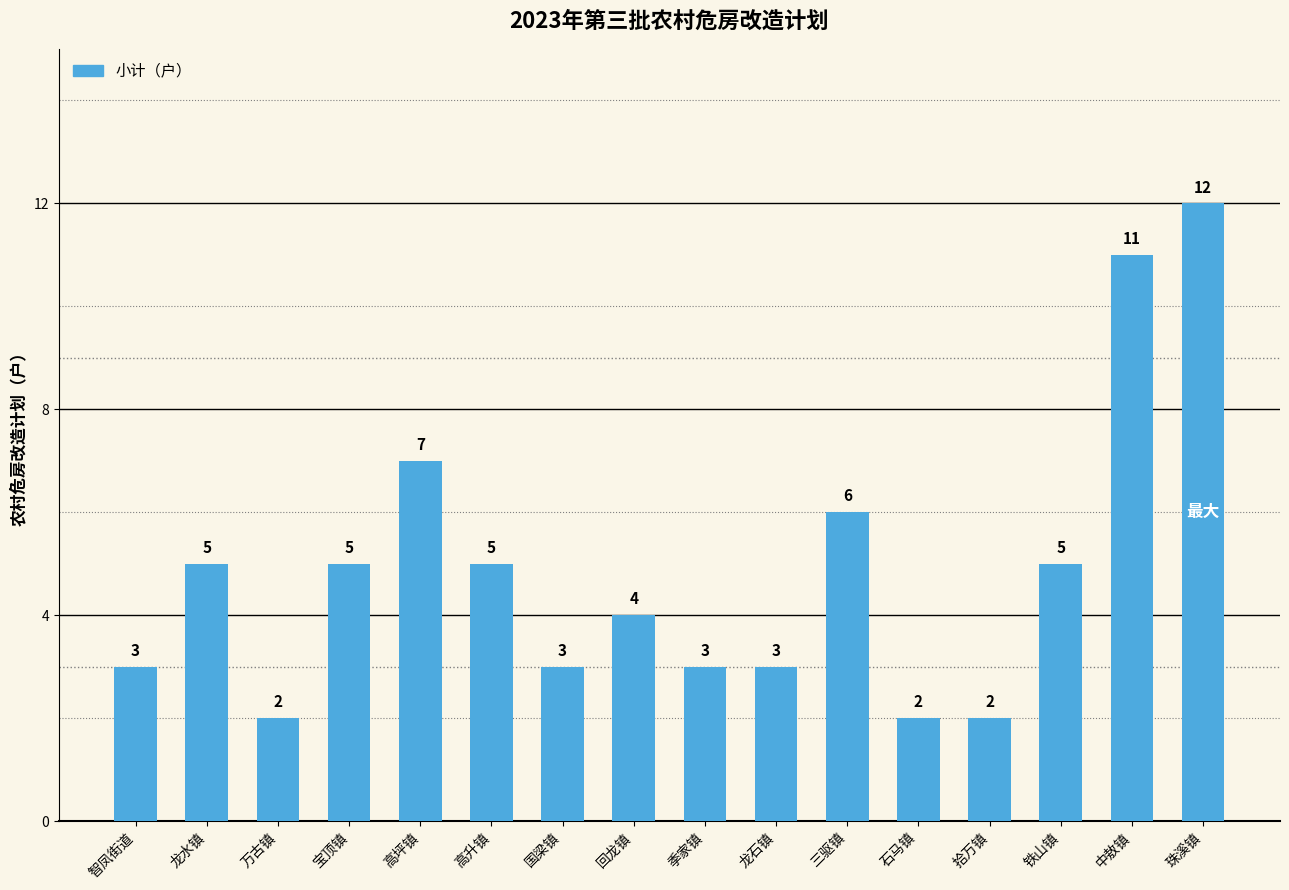

True or false: the data shows 1 at 季家镇.

False